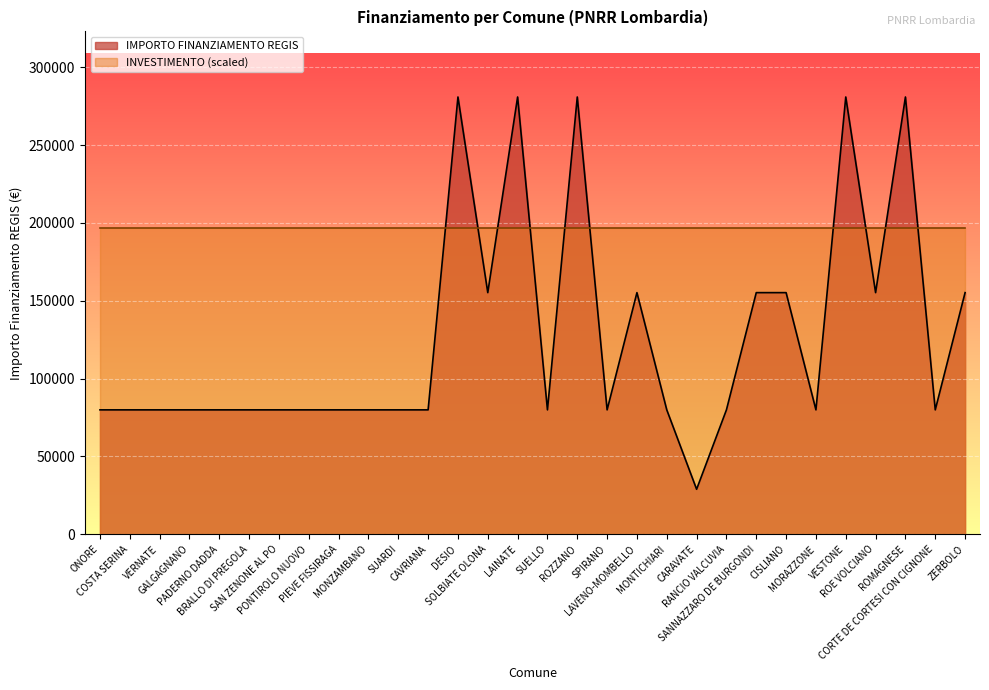

How many series are shown in this chart?

2